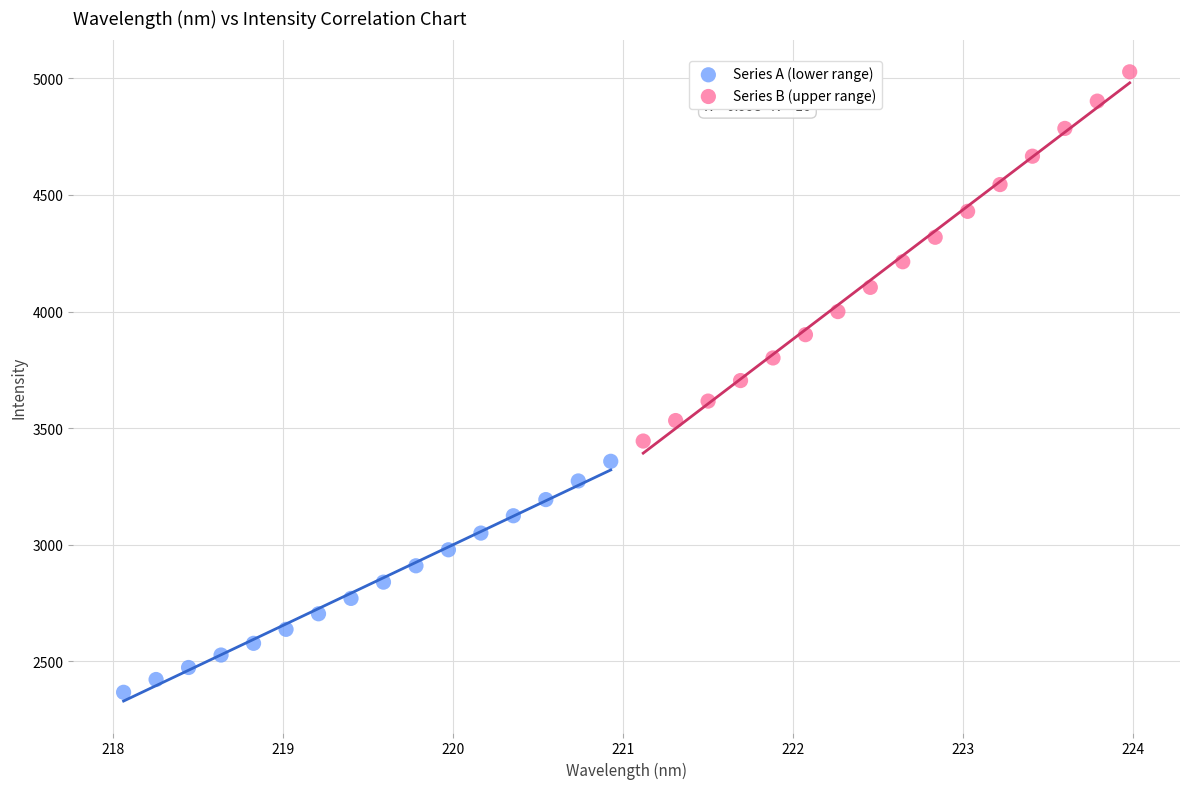

Which series contains the highest Y value?

Series B (upper range)